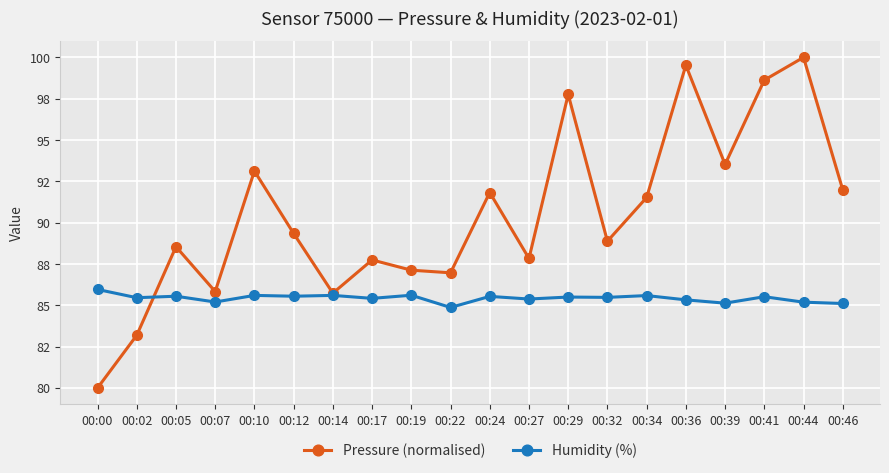

True or false: Pressure (normalised) and Humidity (%) cross at least once.

True